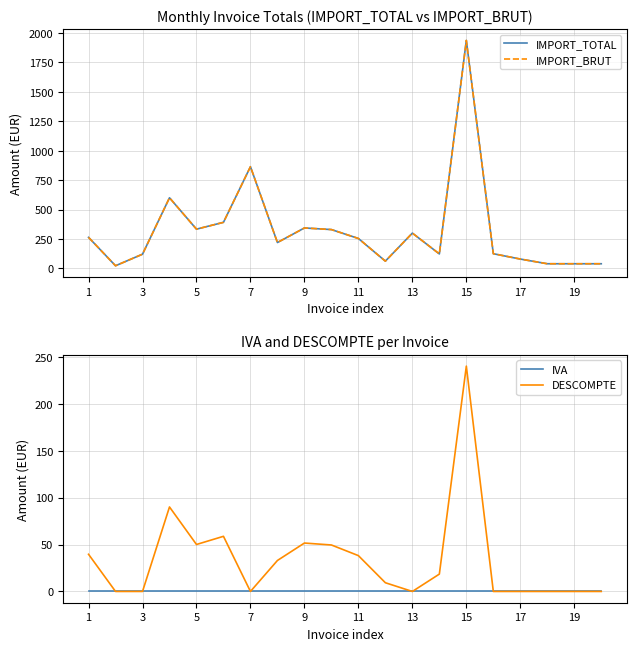

Rank the series by their maximum value, from lowest to highest.

IVA, DESCOMPTE, IMPORT_TOTAL, IMPORT_BRUT